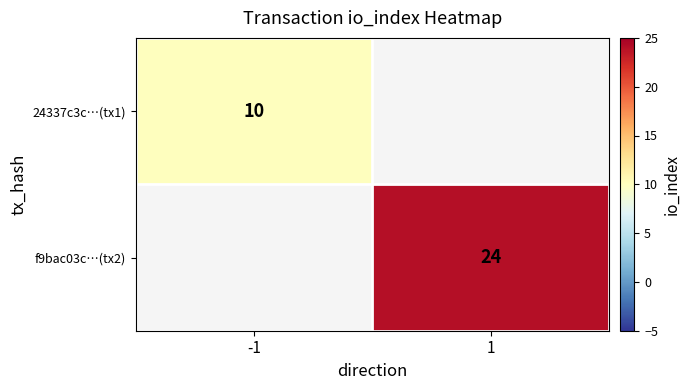

Is it true that 24337c3c…(tx1) equals 10 at -1?

True